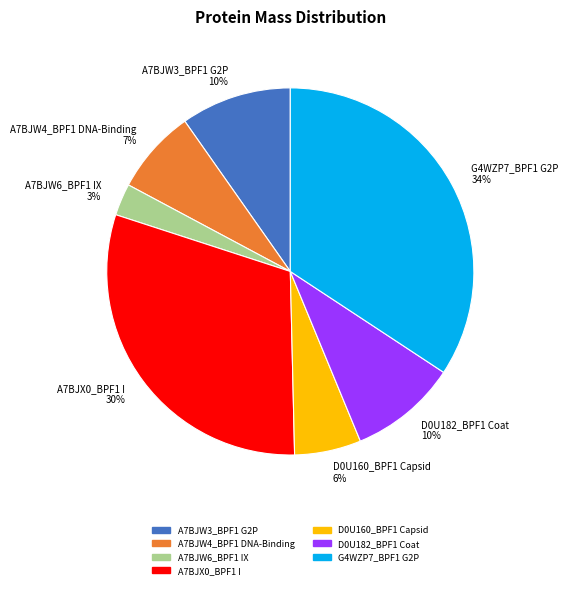

Combined, do A7BJX0_BPF1 I and G4WZP7_BPF1 G2P account for over 50%?

Yes